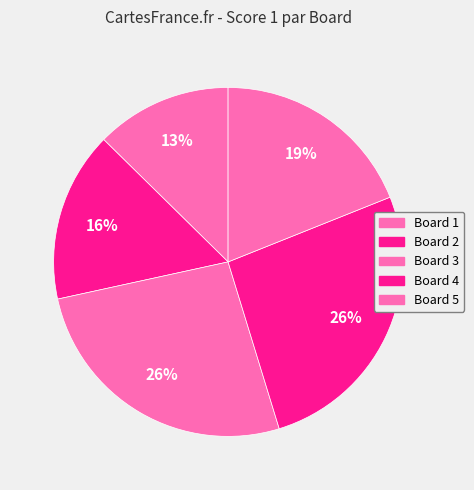

Count the number of slices in the pie.

5